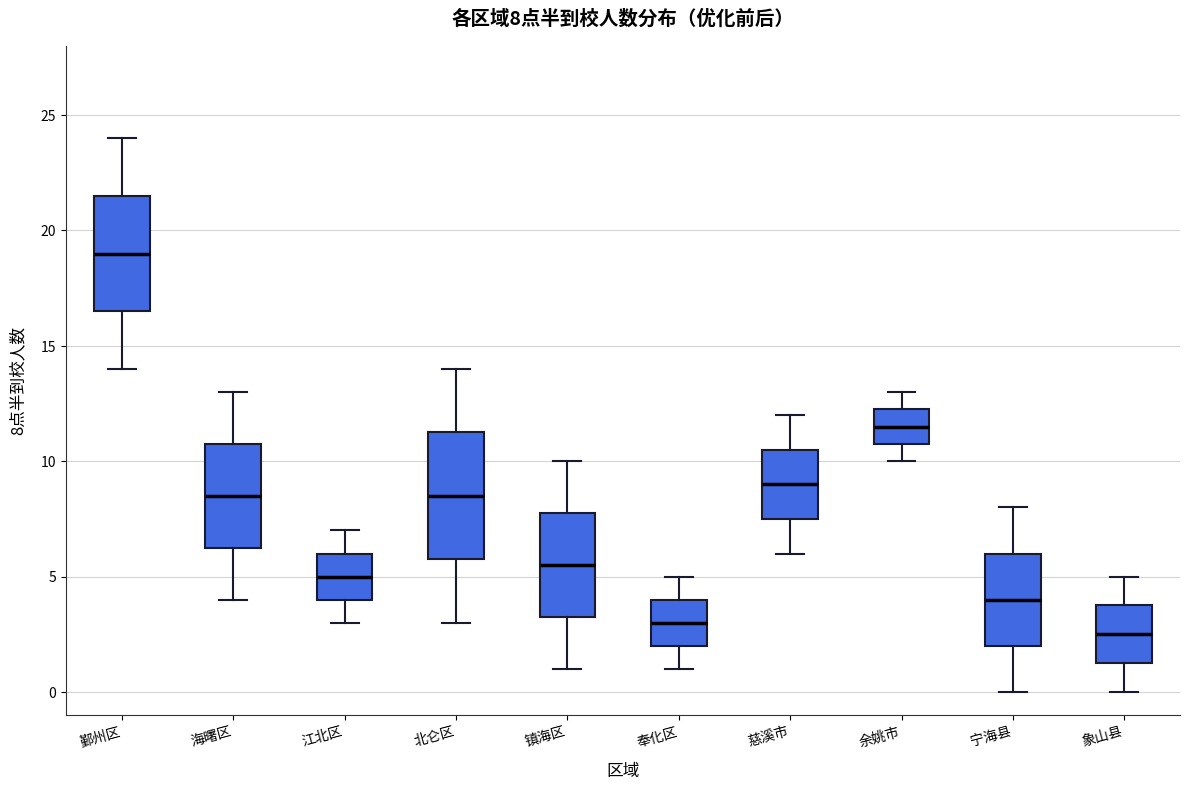

Which box is the tallest, from its lower edge to its upper edge?

北仑区